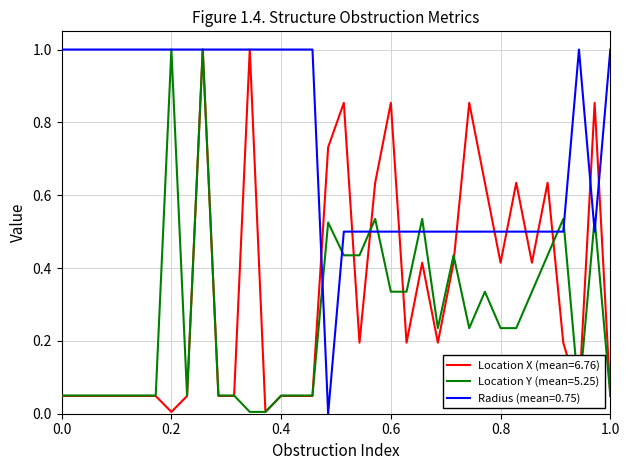

Which series has the largest total across all categories?

Radius (mean=0.75)